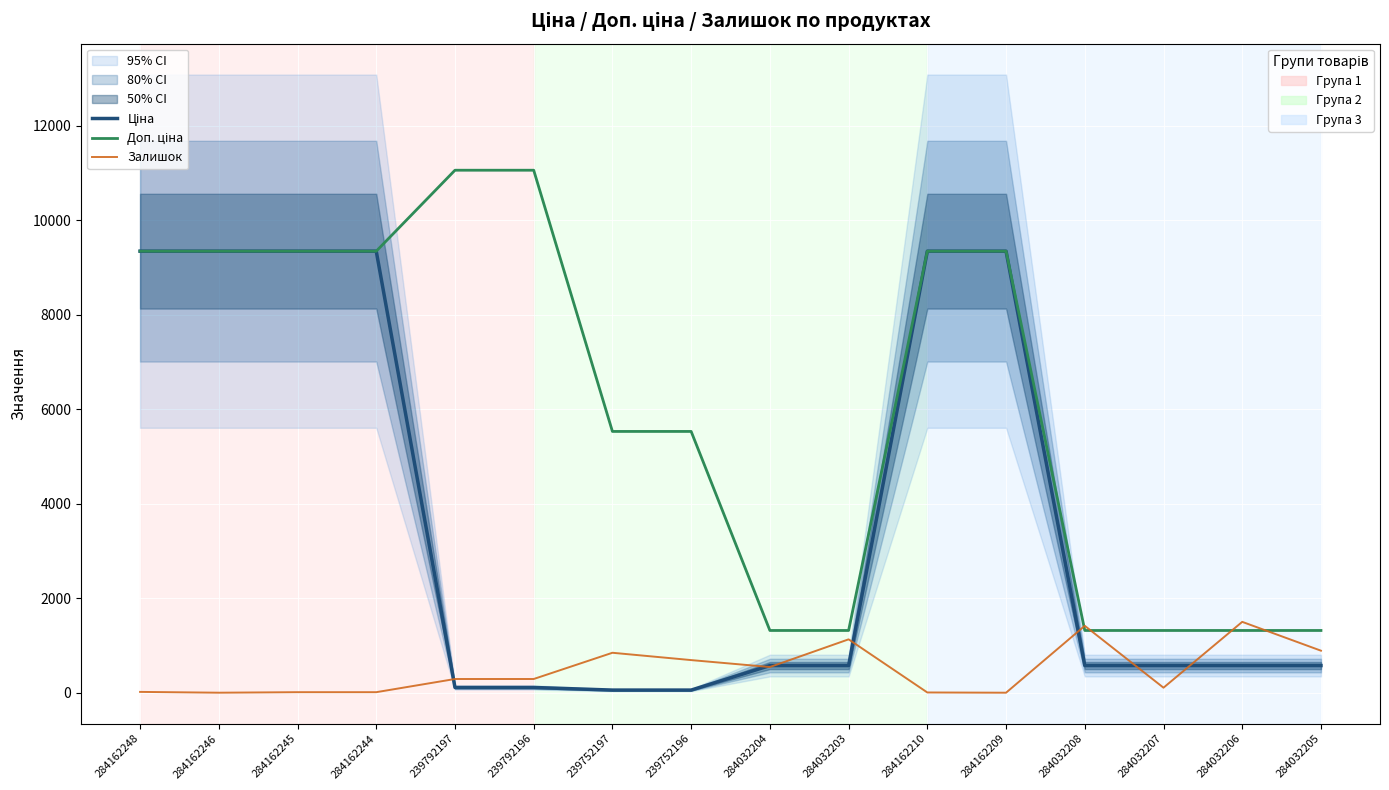

True or false: Ціна has a value of 14558.4 at 284162209.

False